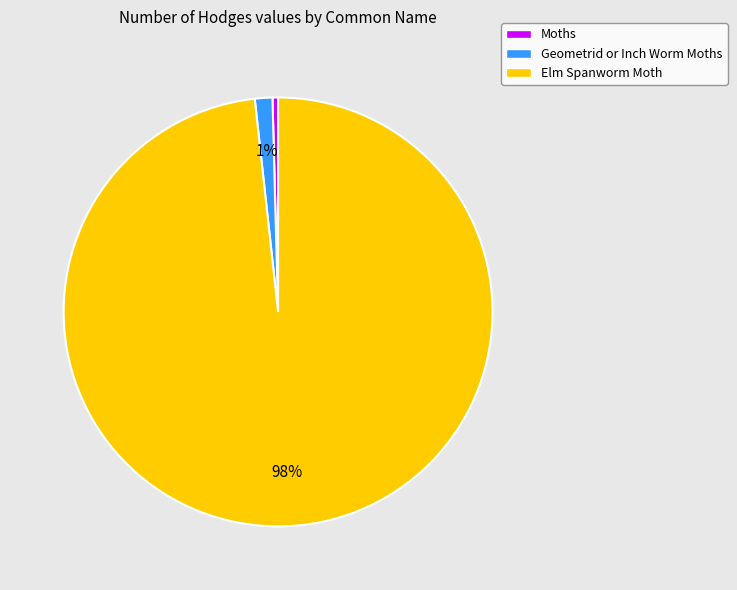

To the nearest percent, what is the combined percentage of Elm Spanworm Moth and Moths?

99%